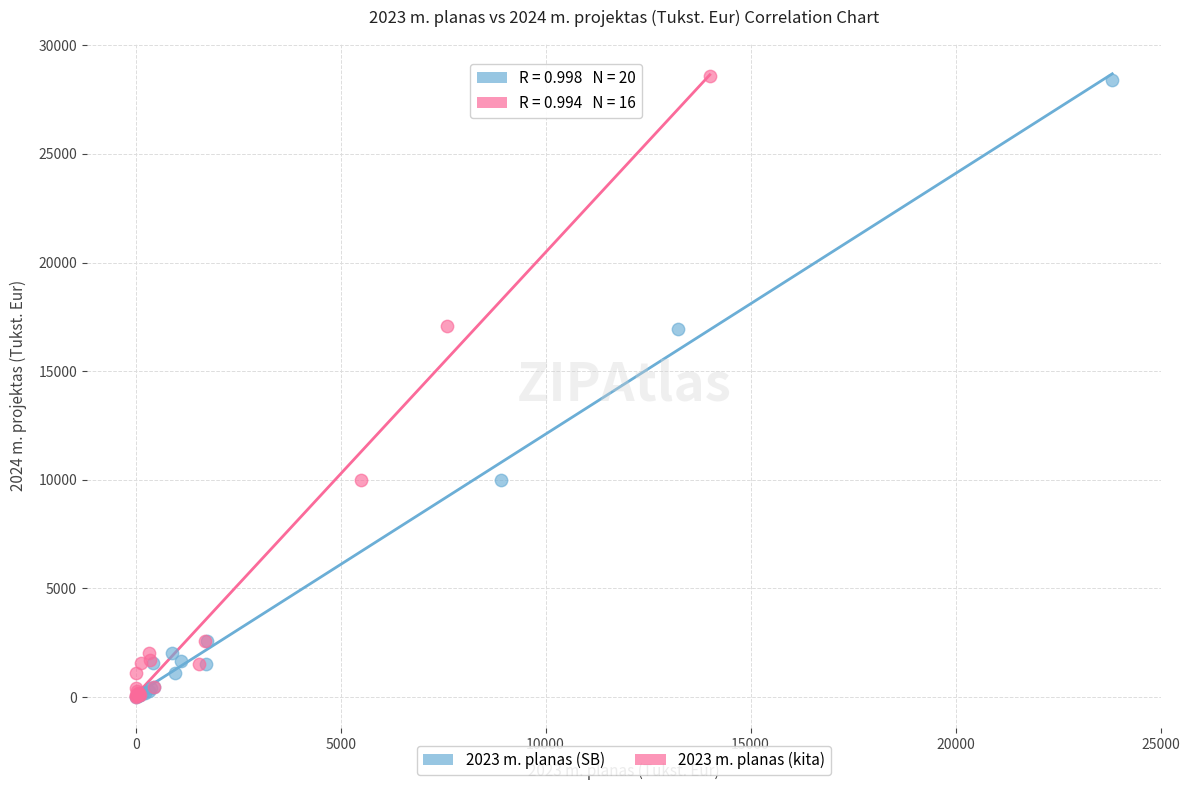

Which series has the largest Y range (max minus min)?

2023 m. planas (kita)